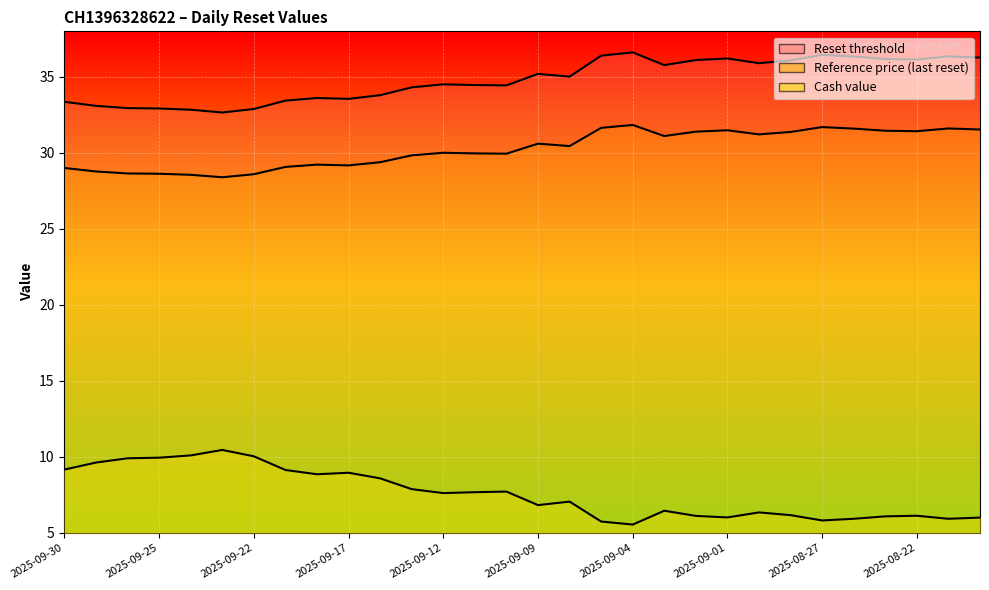

What is the label of the 29th point from the right?

2025-09-29